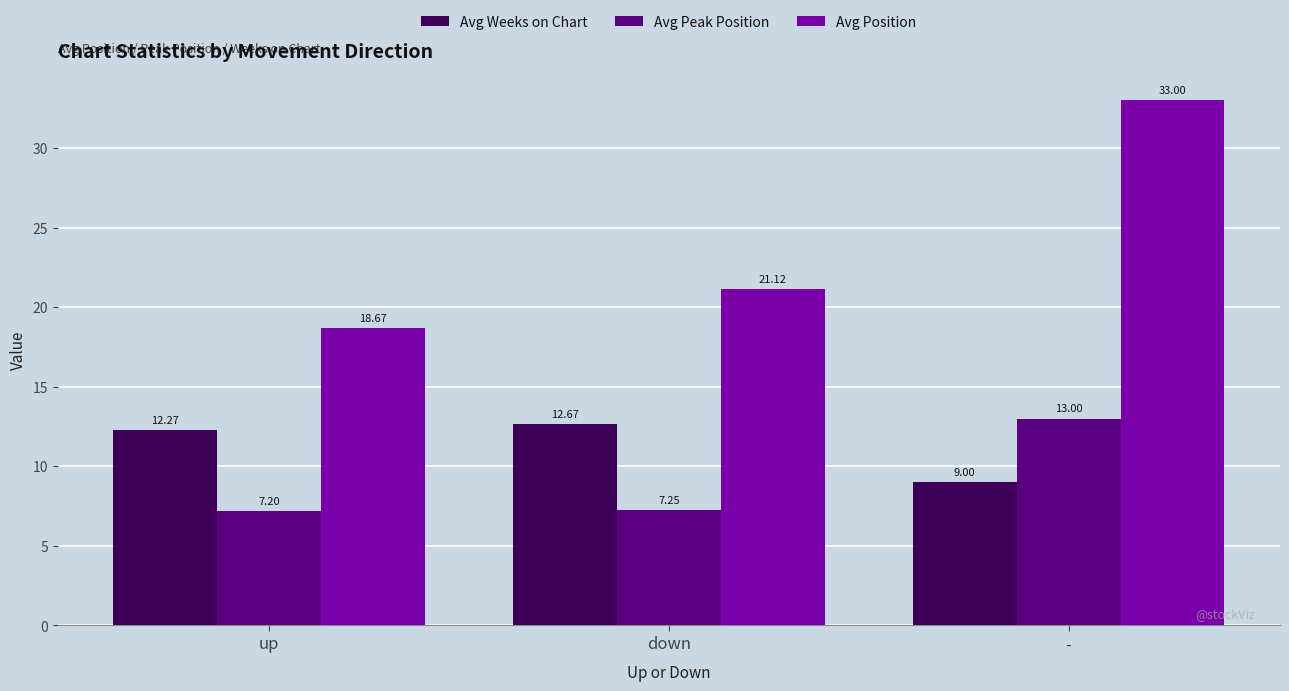

What is the greatest value displayed?

33.0